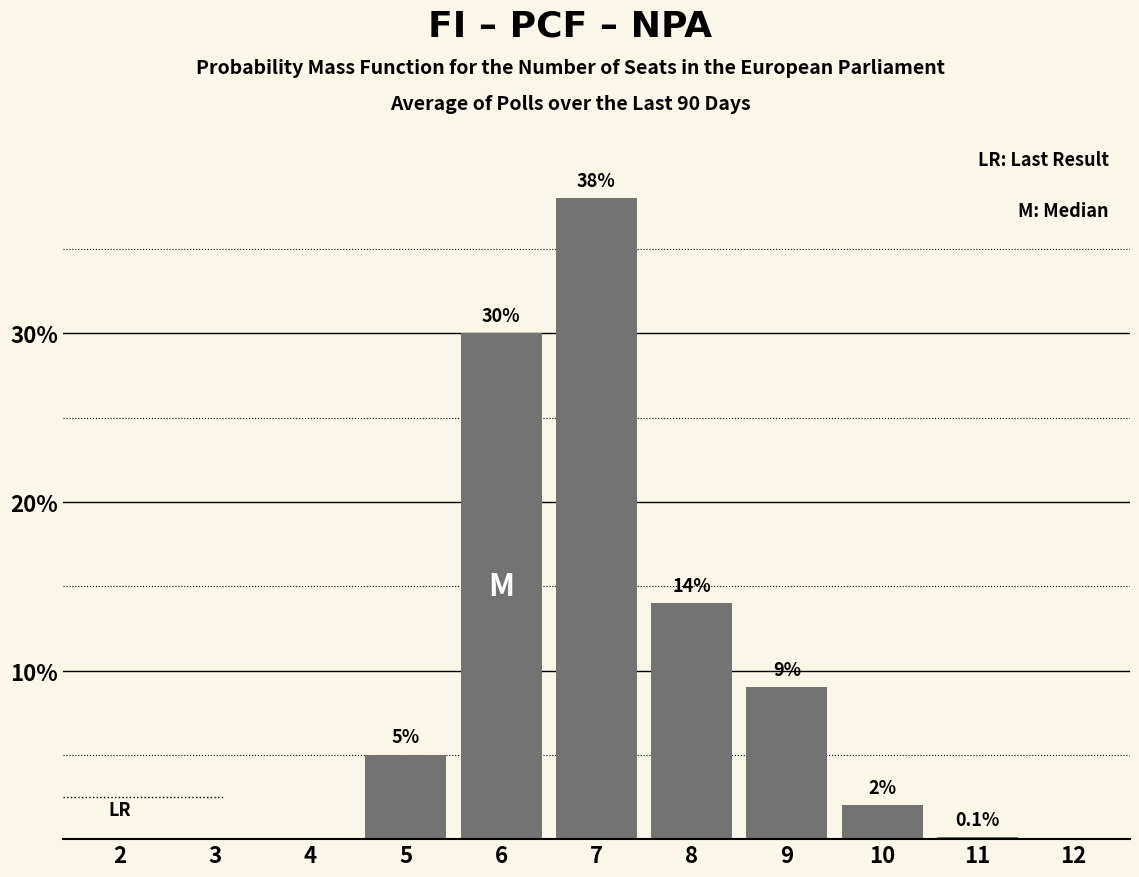

Reading right to left, extract all data points from this chart.

12=0.0	11=0.1	10=2.0	9=9.0	8=14.0	7=38.0	6=30.0	5=5.0	4=0.0	3=0.0	2=0.0